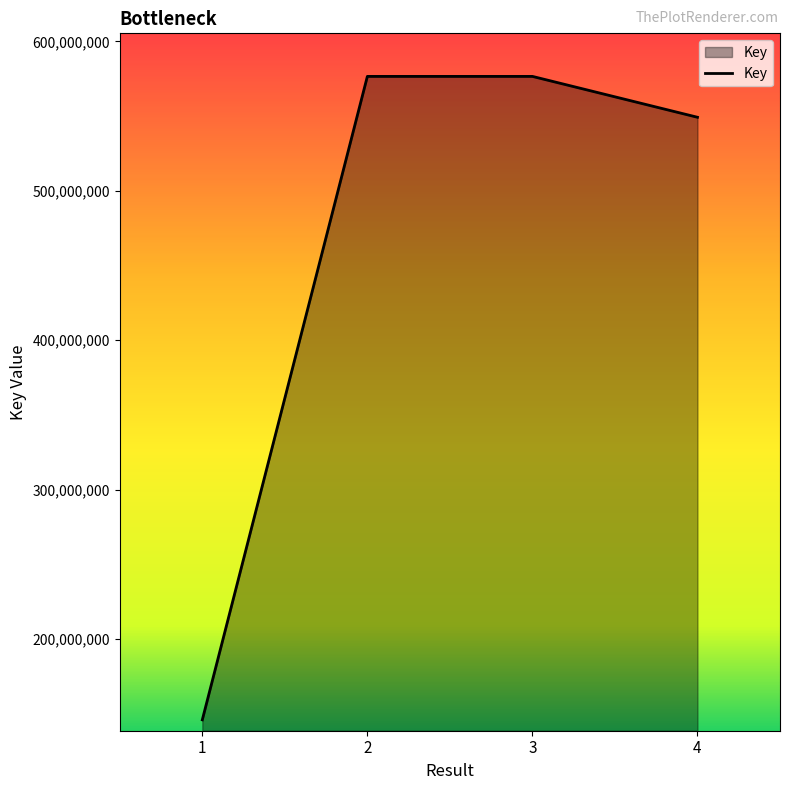

What is the change in value from 3 to 4?

-27359135